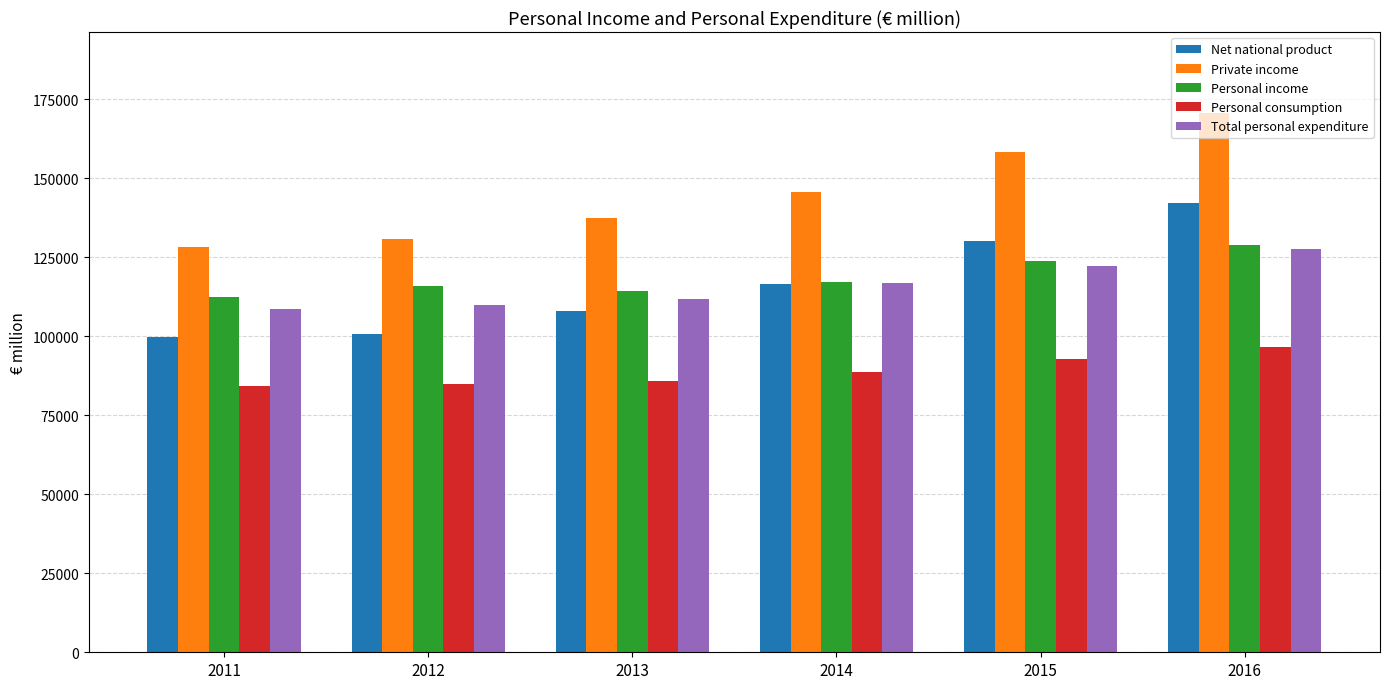

What is the difference between the second highest and second lowest values in the Net national product series?

29212.8